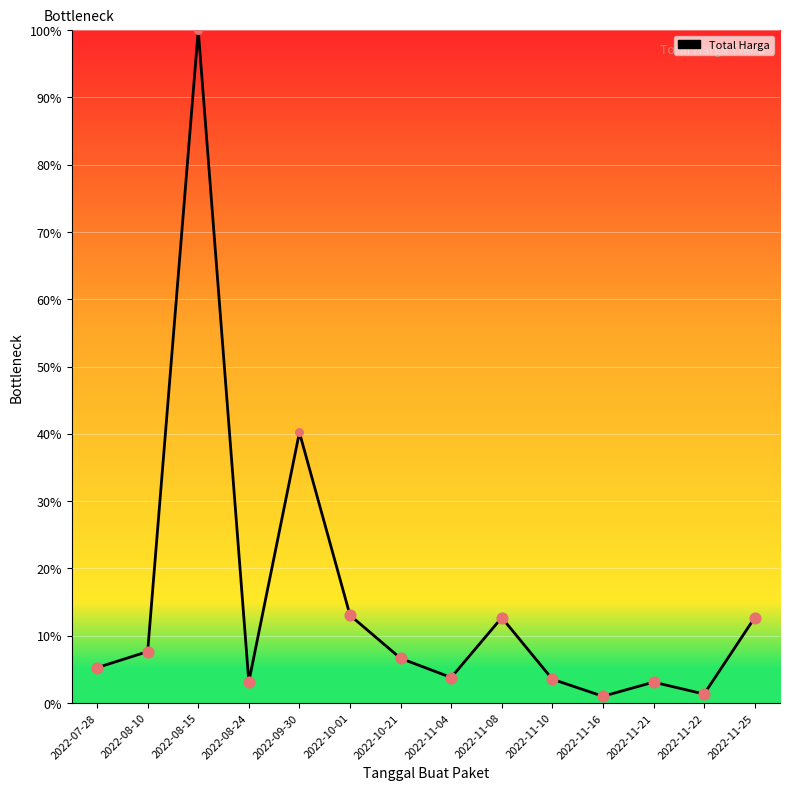

What is the change in value from 2022-09-30 to 2022-10-21?

-33.6